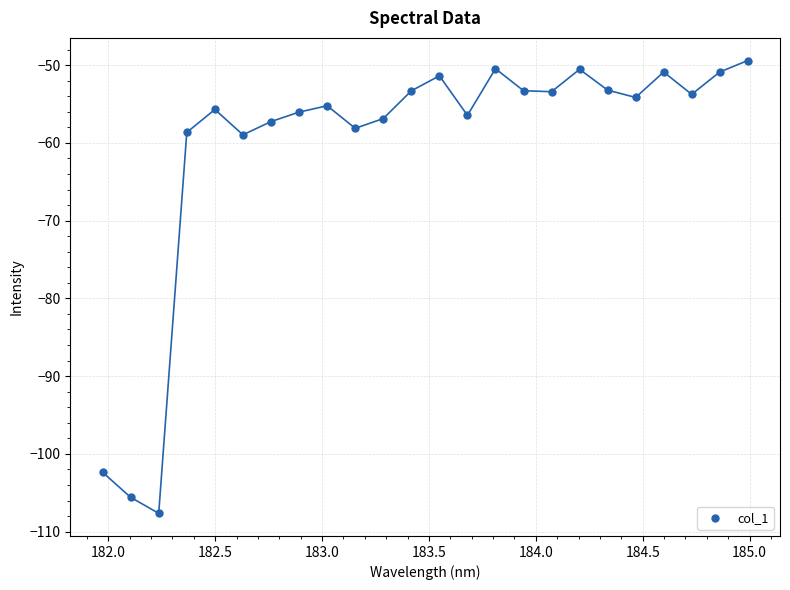

What is the range of Y values (max minus min)?

58.2